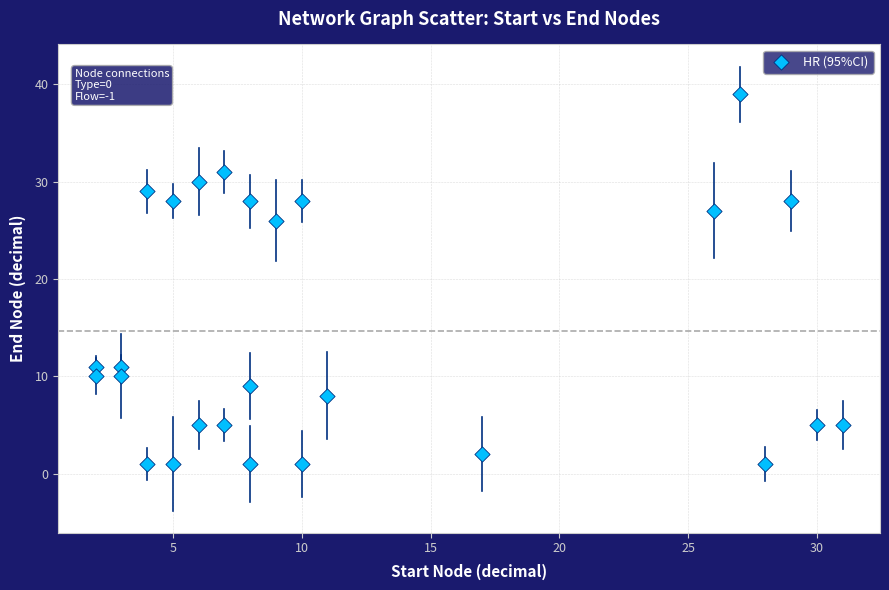

What is the range of Y values (max minus min)?

38